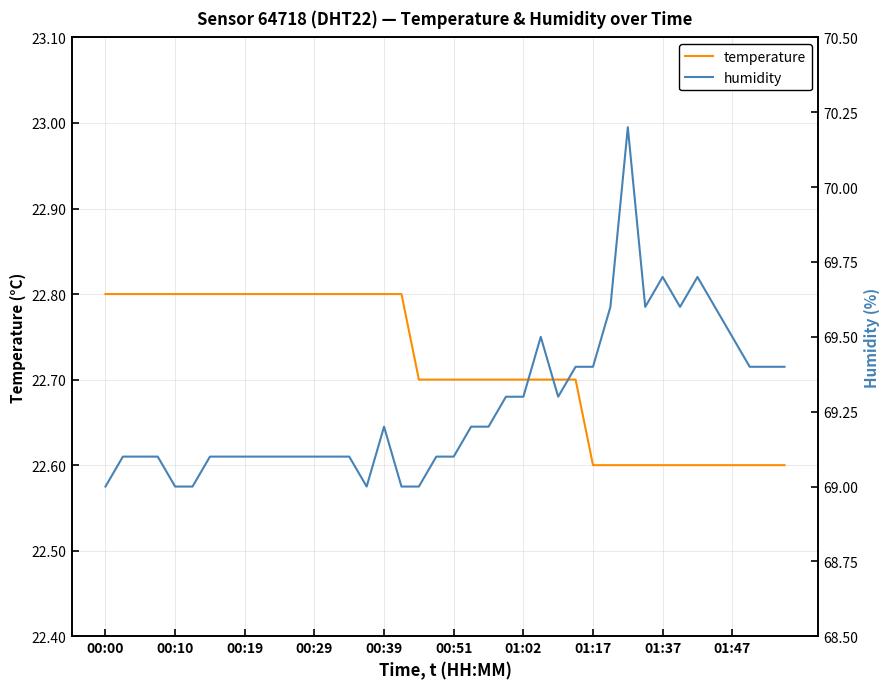

True or false: temperature has a value of 40.1 at 01:37.

False